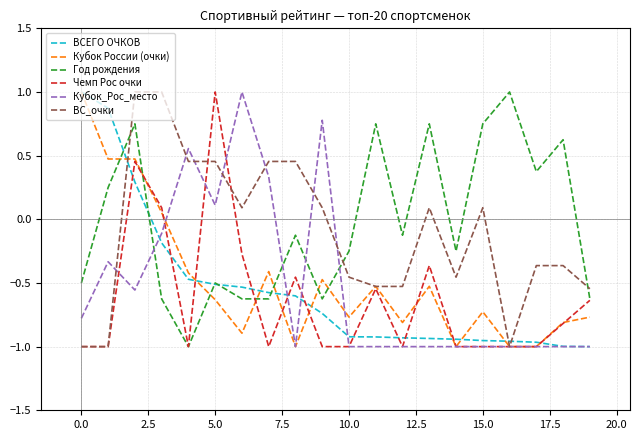

Which series ends up on top after the final intersection of Кубок России (очки) and Год рождения?

Год рождения